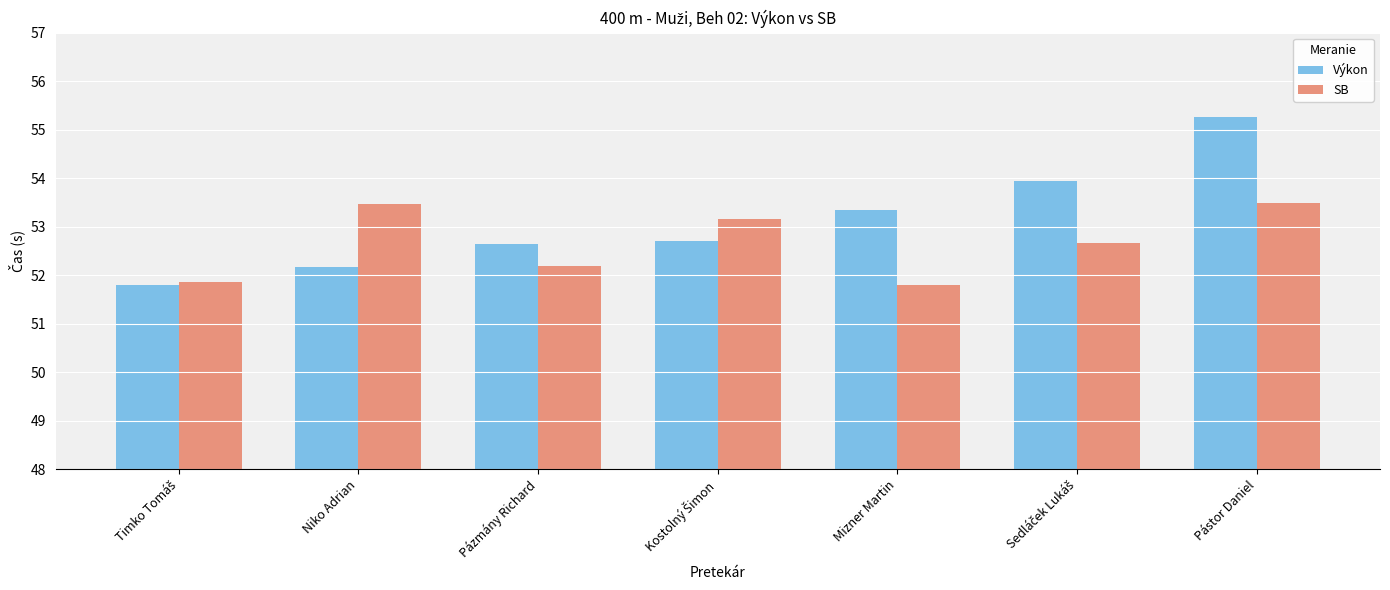

What is the highest value of the SB series?

53.5